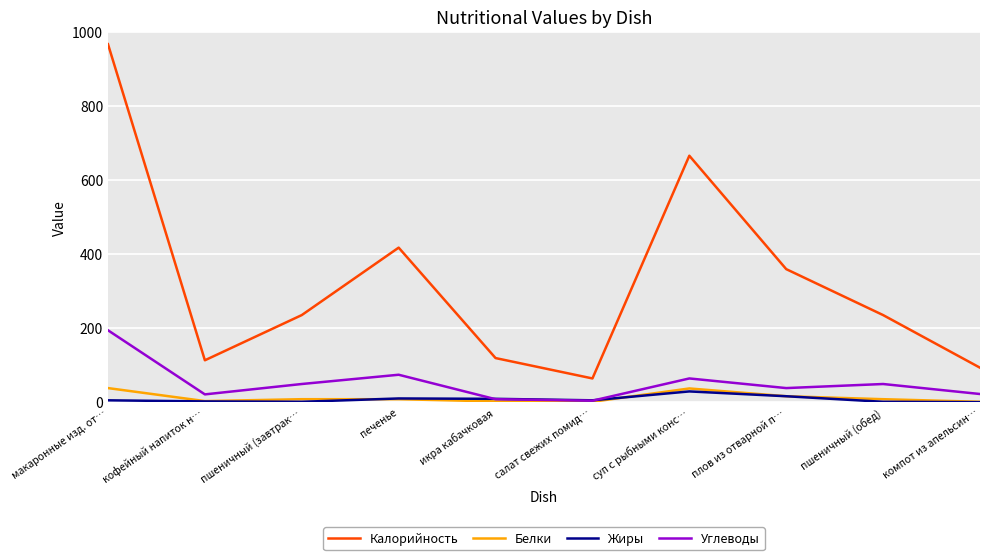

True or false: Углеводы and Калорийность intersect in this chart.

False